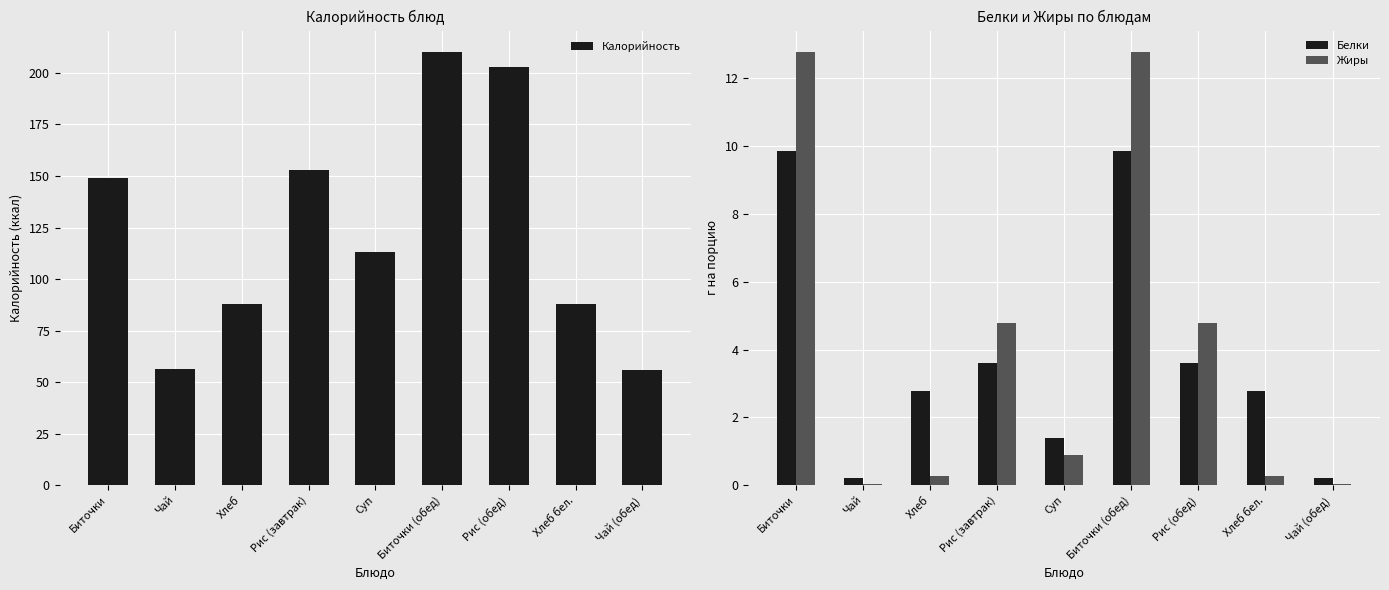

What is the maximum value shown in the chart?

210.0